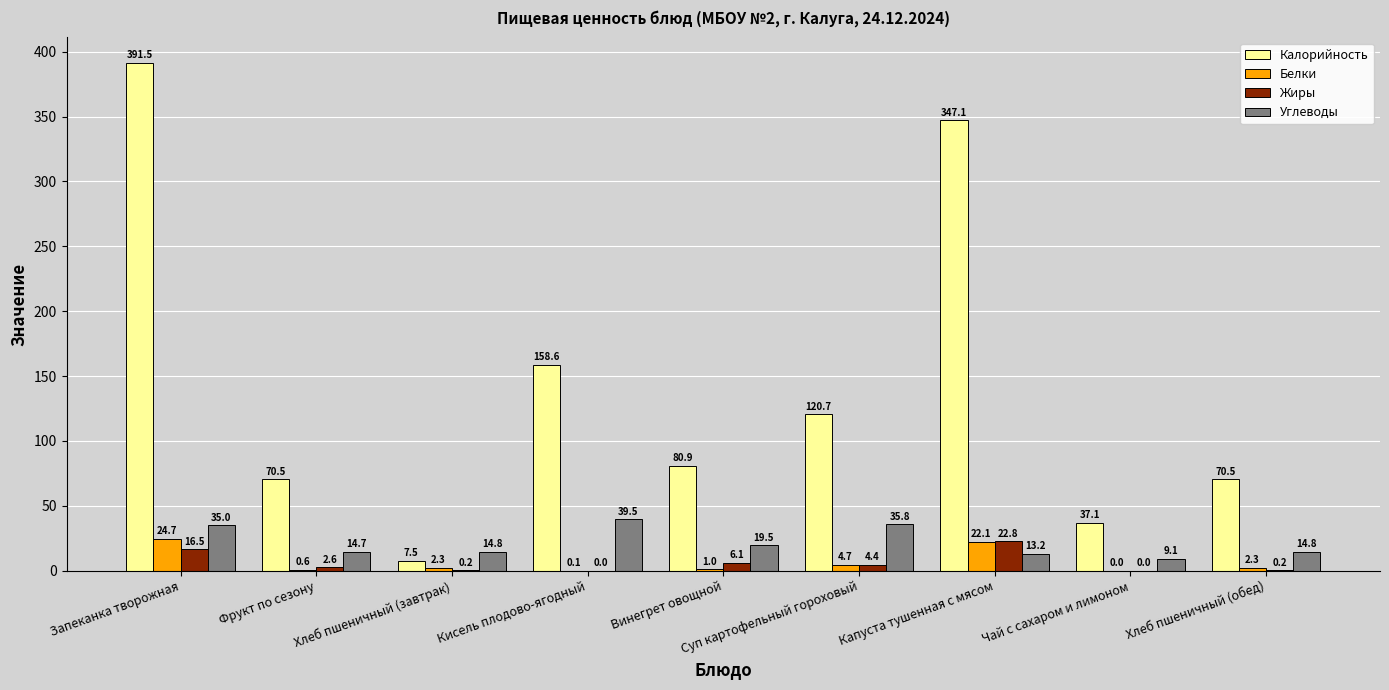

What is the average value of the Калорийность series?

142.7